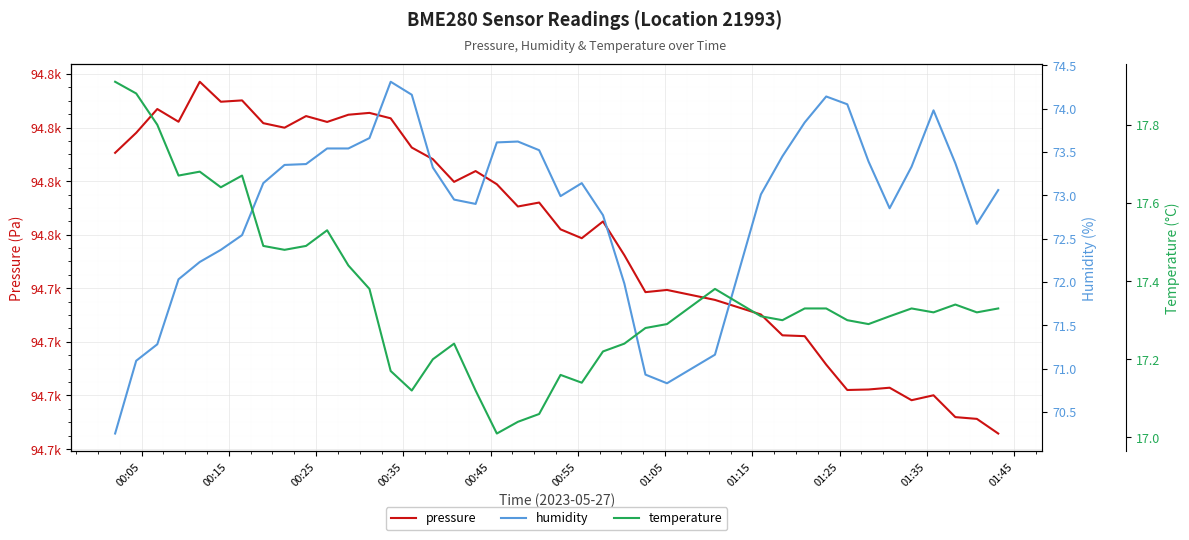

True or false: temperature and pressure cross at least once.

False